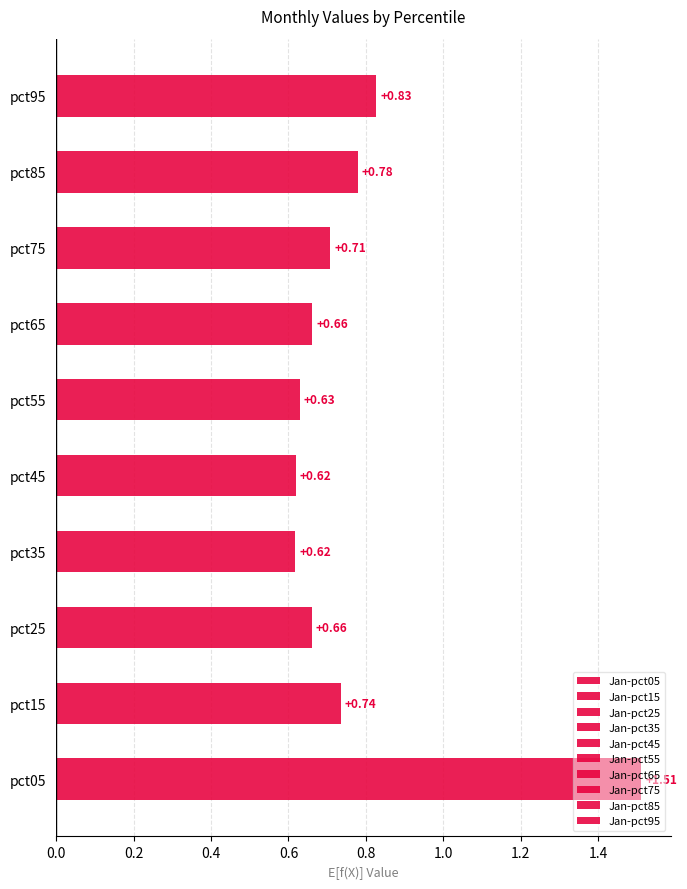

At which label is Jan closest to 1?

pct95